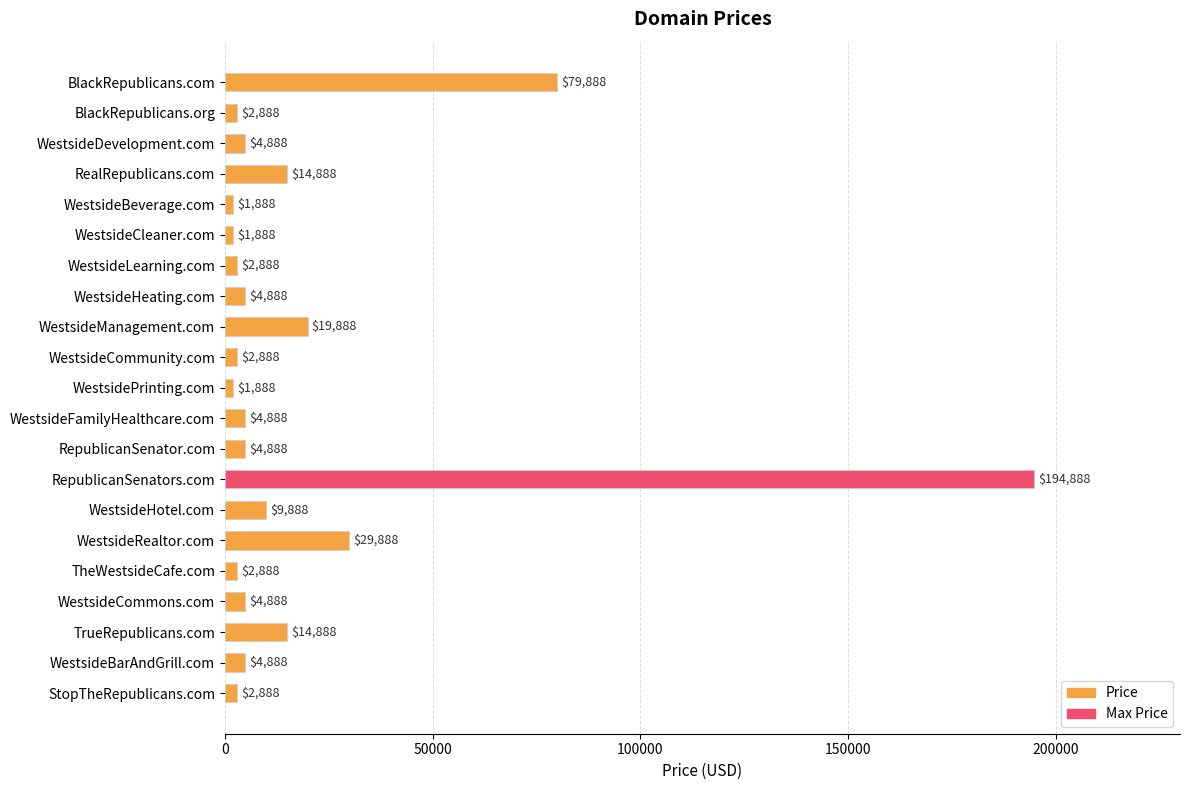

What is the change in value from RepublicanSenator.com to WestsideRealtor.com?

+25000